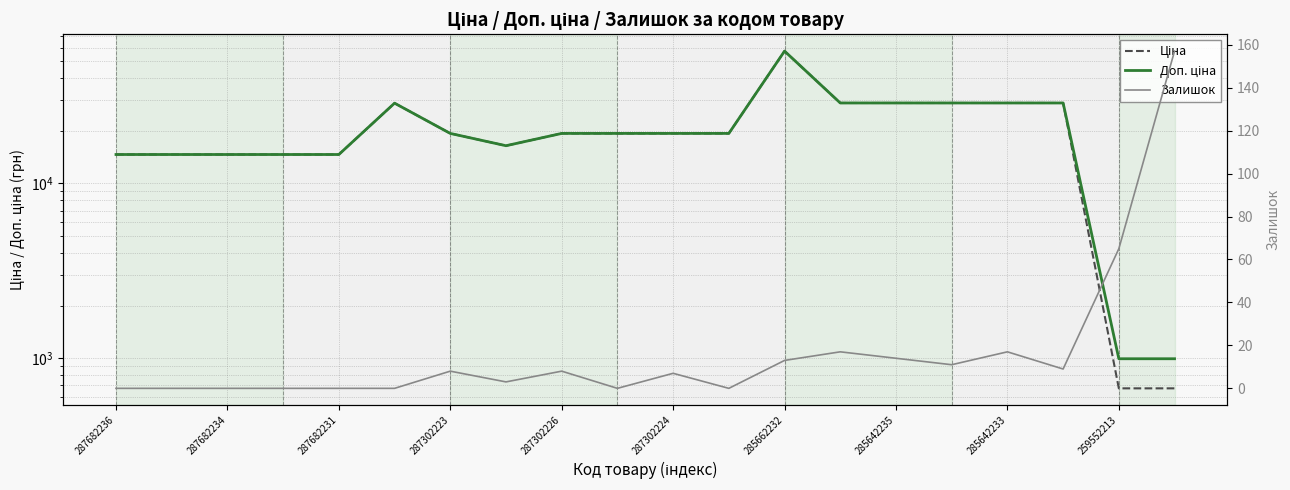

What are all the series names shown in the legend?

Ціна, Доп. ціна, Залишок